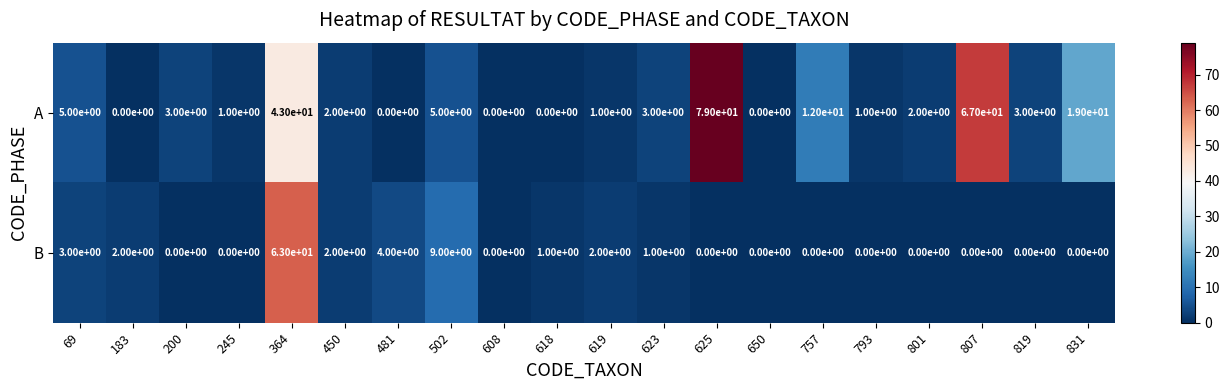

The A series shows 120 at 807. True or false?

False